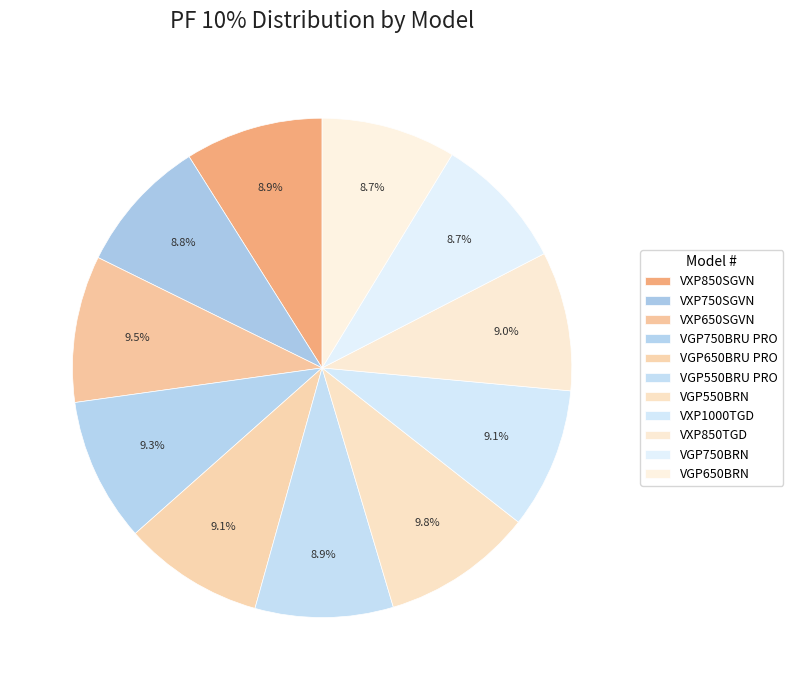

Is it true that VGP550BRN is 10% of the pie?

True